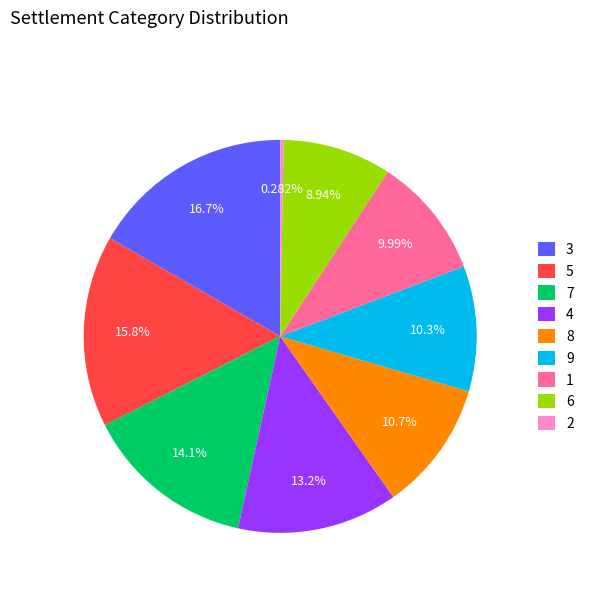

Approximately how many times larger is the value at 1 compared to 4?

0.8